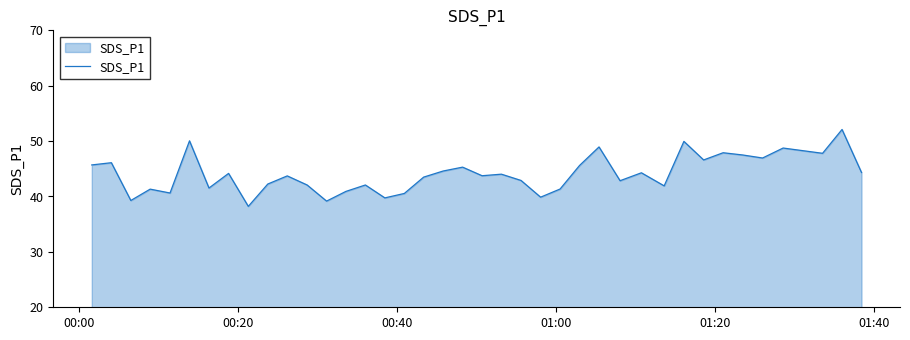

What is the maximum value shown in the chart?

52.1